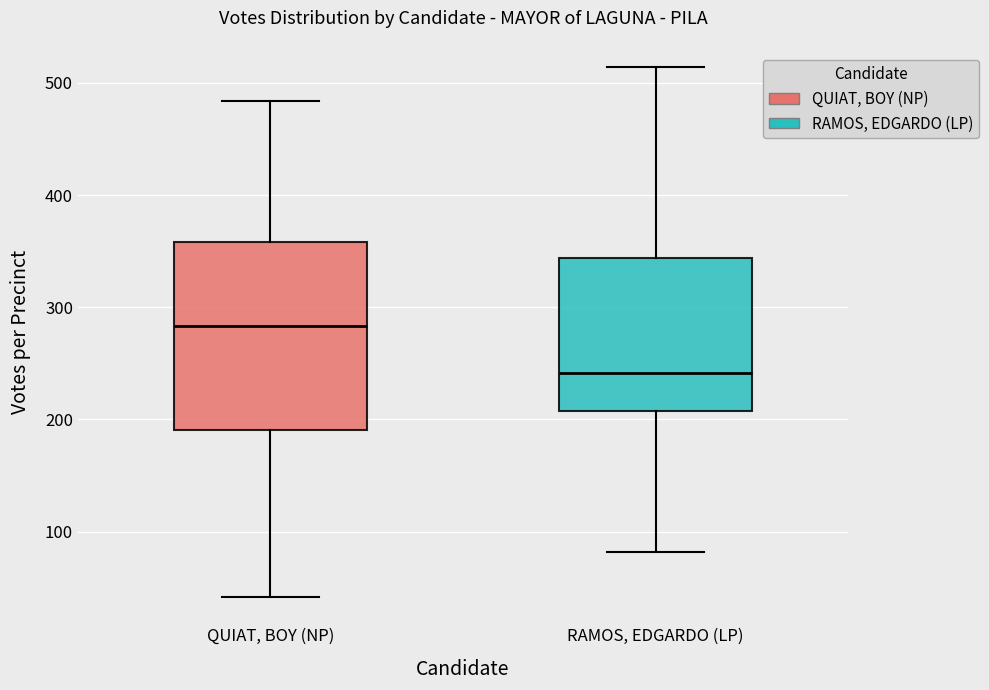

Reading left to right, transcribe this box plot: for each box, give where its median line is, the range the box spans, and where its two whiskers end, as read against the y-axis. The values are not printed on the chart, so give them approximately, as read against the axis.

QUIAT, BOY (NP): median 280, box 190 to 360, whiskers 40 to 480
RAMOS, EDGARDO (LP): median 240, box 210 to 340, whiskers 80 to 510